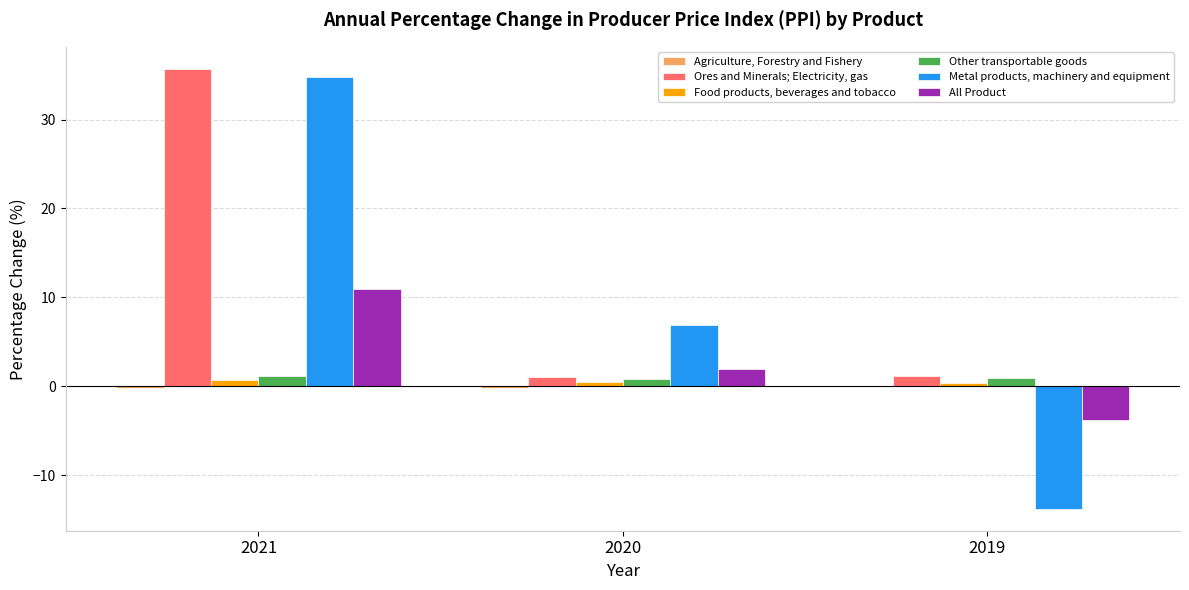

What is the sum of the Ores and Minerals; Electricity, gas values at 2019 and 2020?

2.2